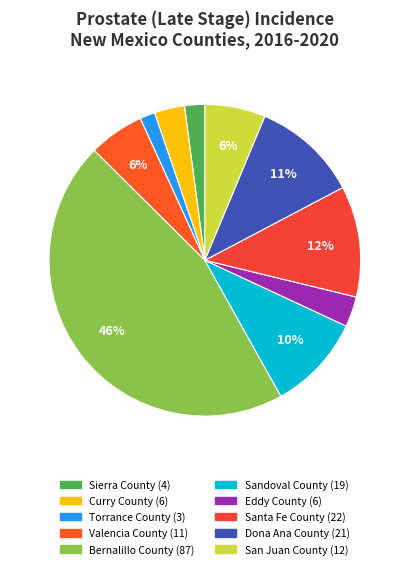

Which has a higher value, Sandoval County or Eddy County?

Sandoval County